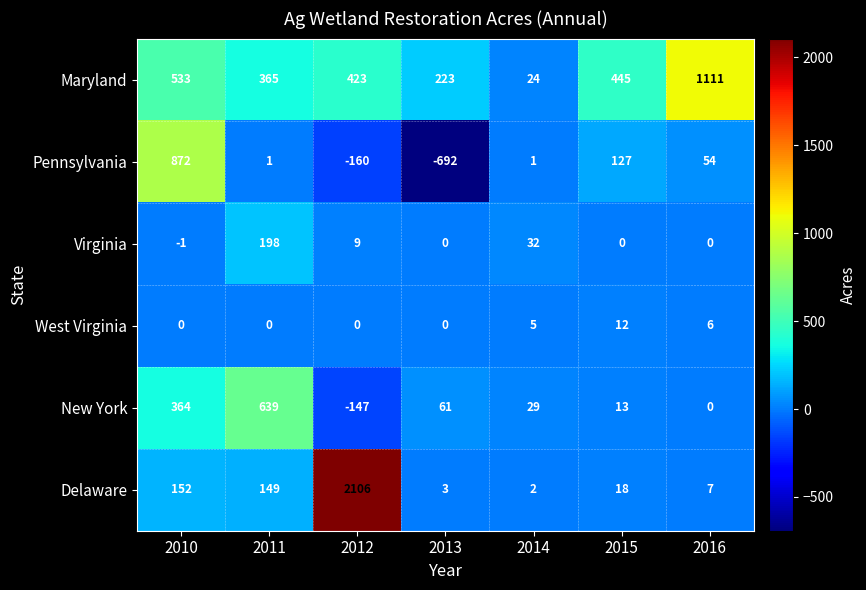

Is it true that Maryland equals 371 at 2010?

False